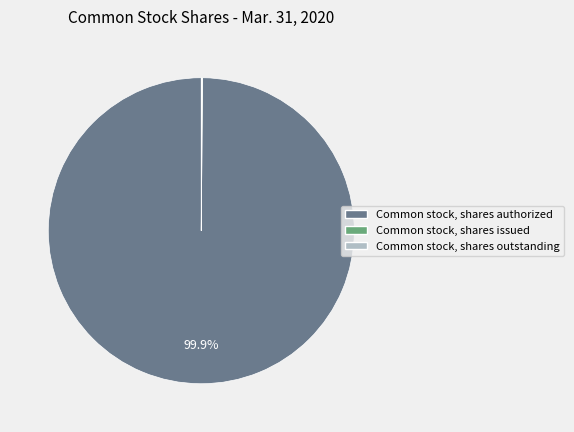

To the nearest percent, what is the average slice percentage?

33%